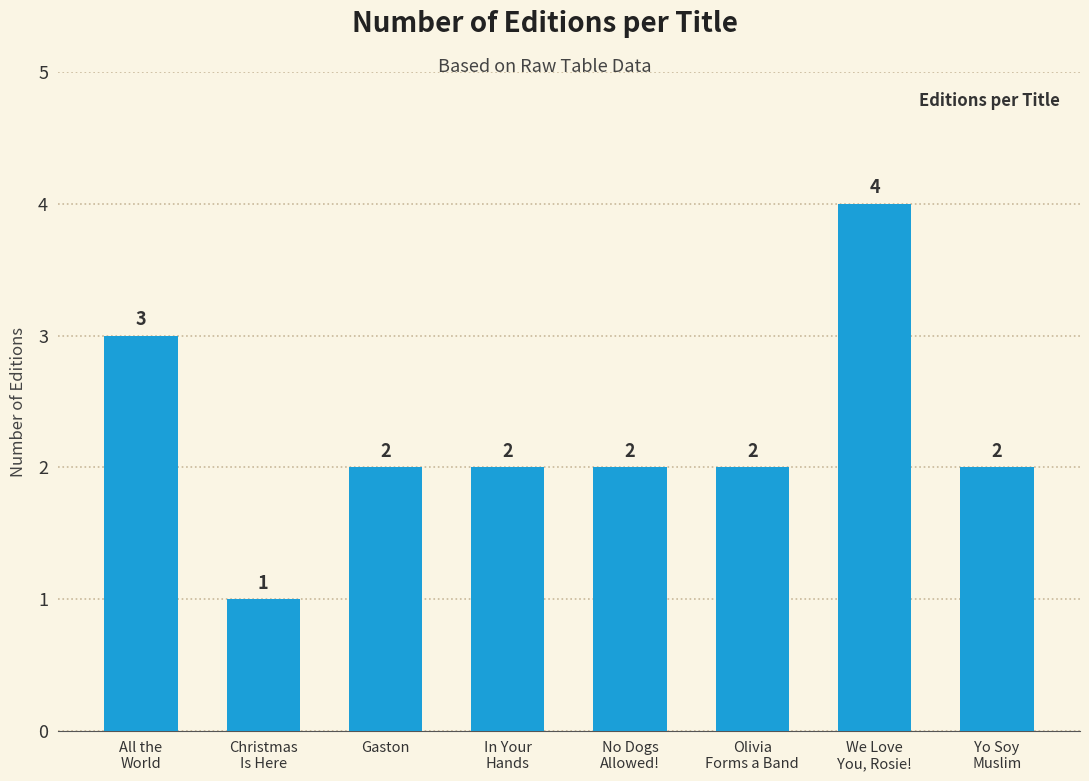

Which category has the lowest value across all series?

Christmas
Is Here